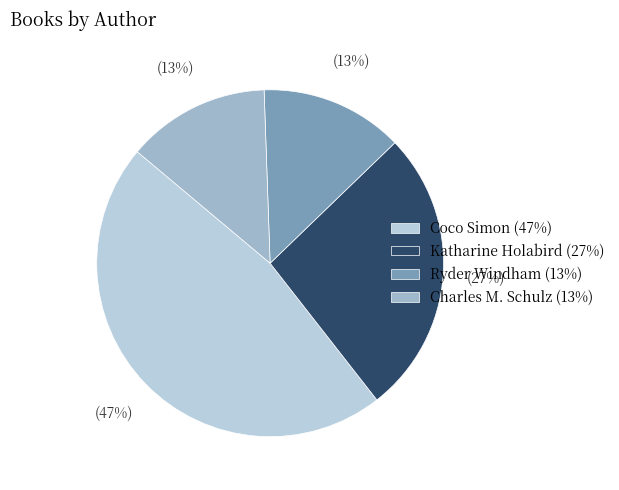

How many segments does this pie chart have?

4